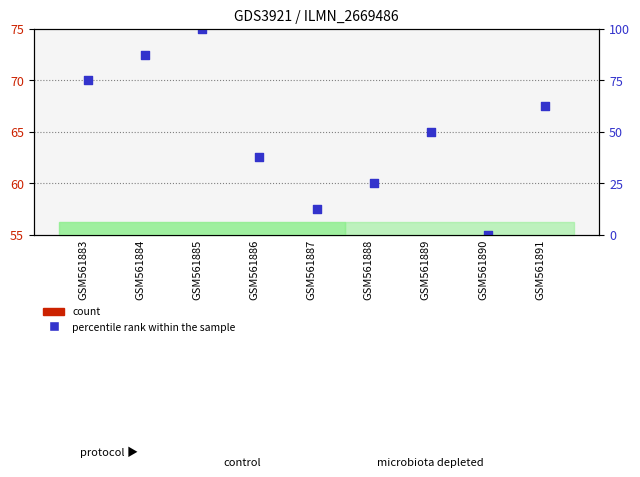

Which series has the largest total across all categories?

percentile rank within the sample